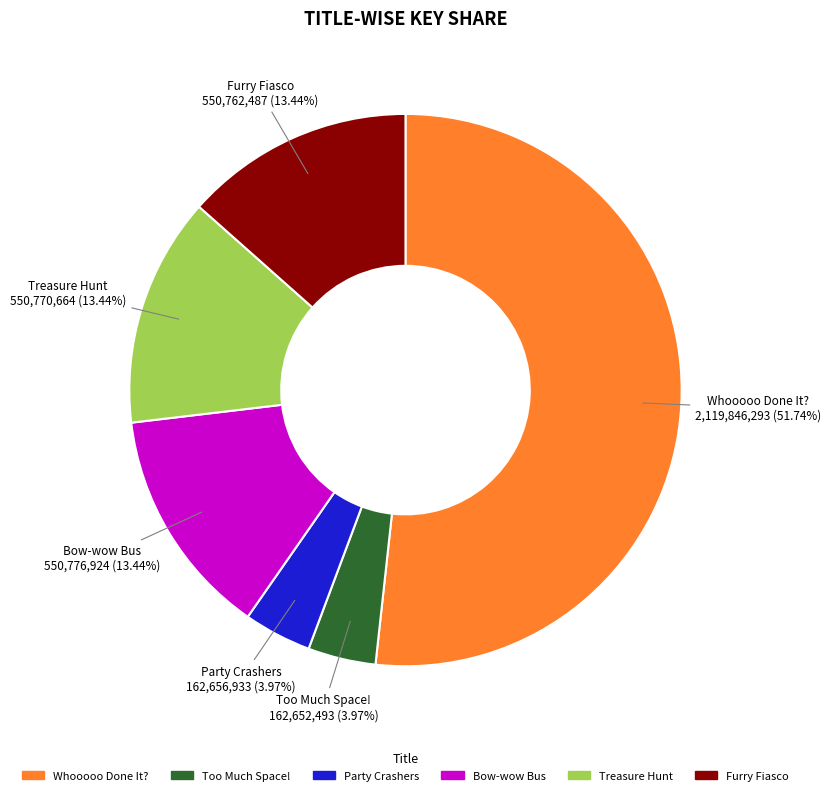

Combined, do Party Crashers and Treasure Hunt account for over 50%?

No